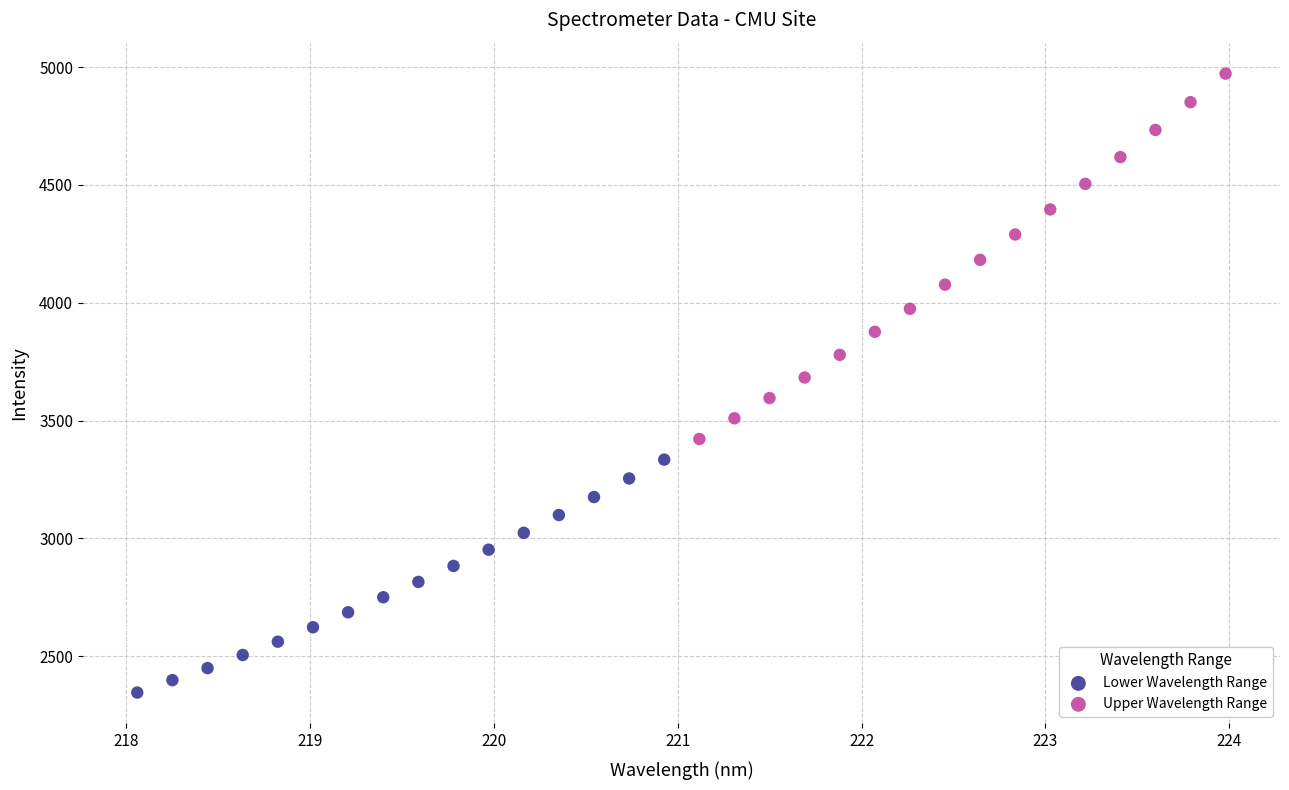

Which series has the widest spread of Y values?

Upper Wavelength Range